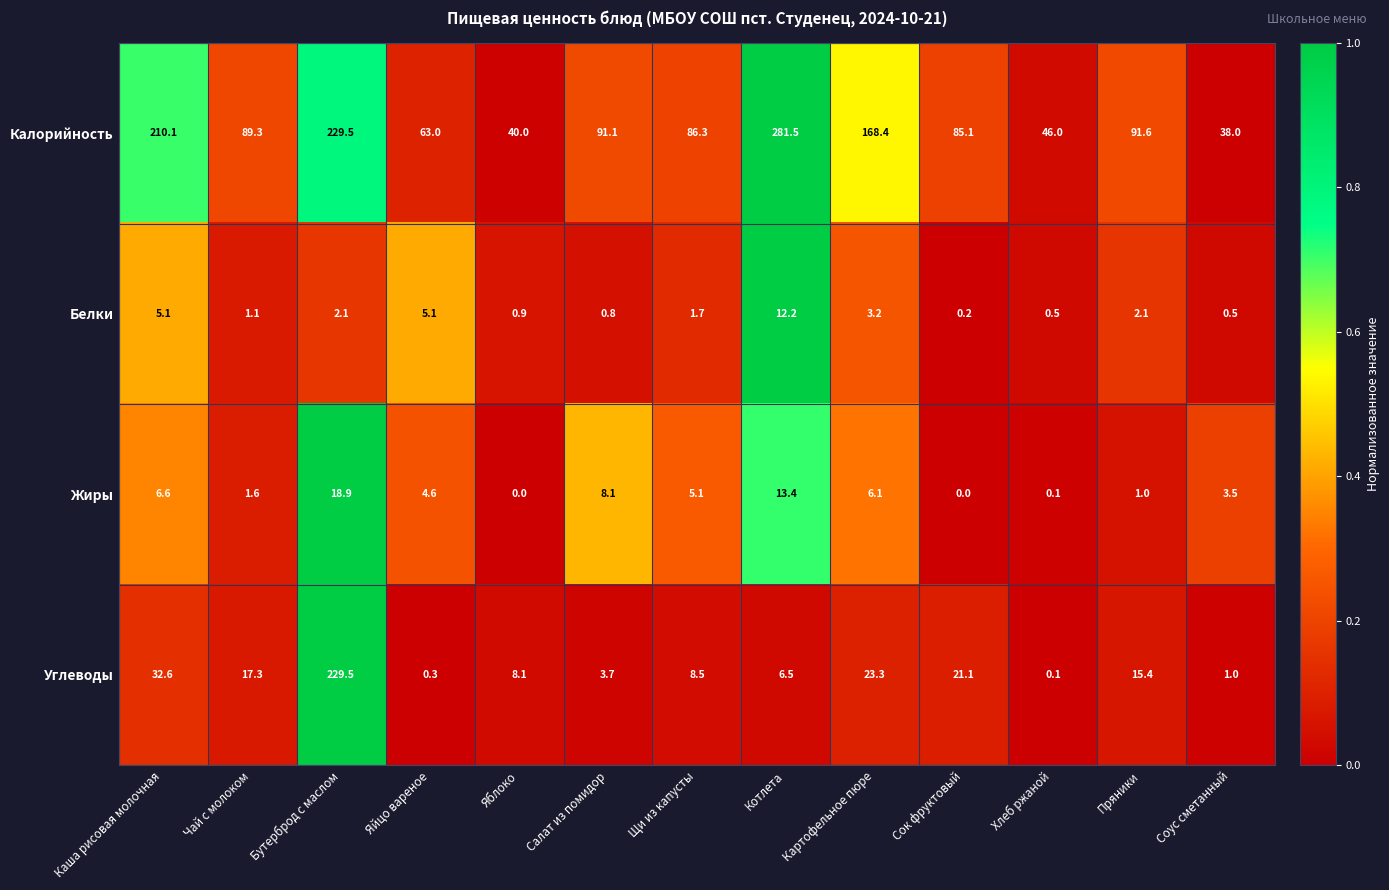

At how many categories does at least one series exceed 95?

4